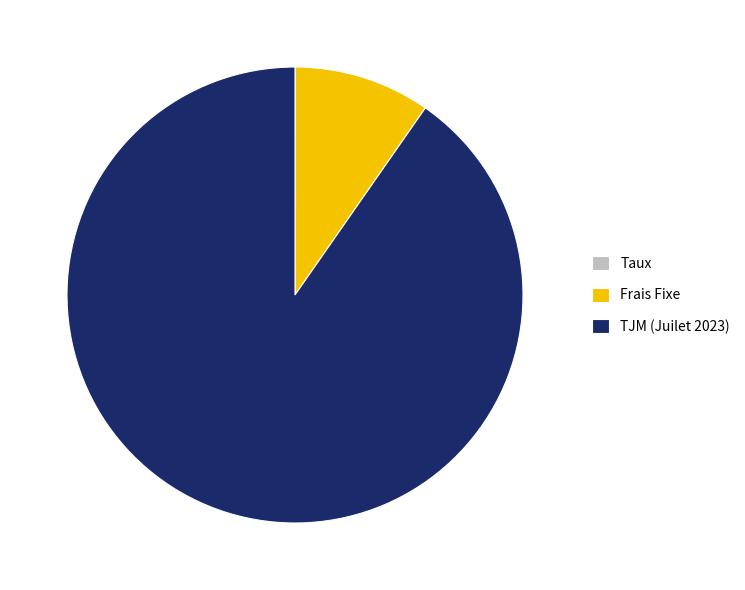

True or false: Frais Fixe accounts for 24% of the total.

False